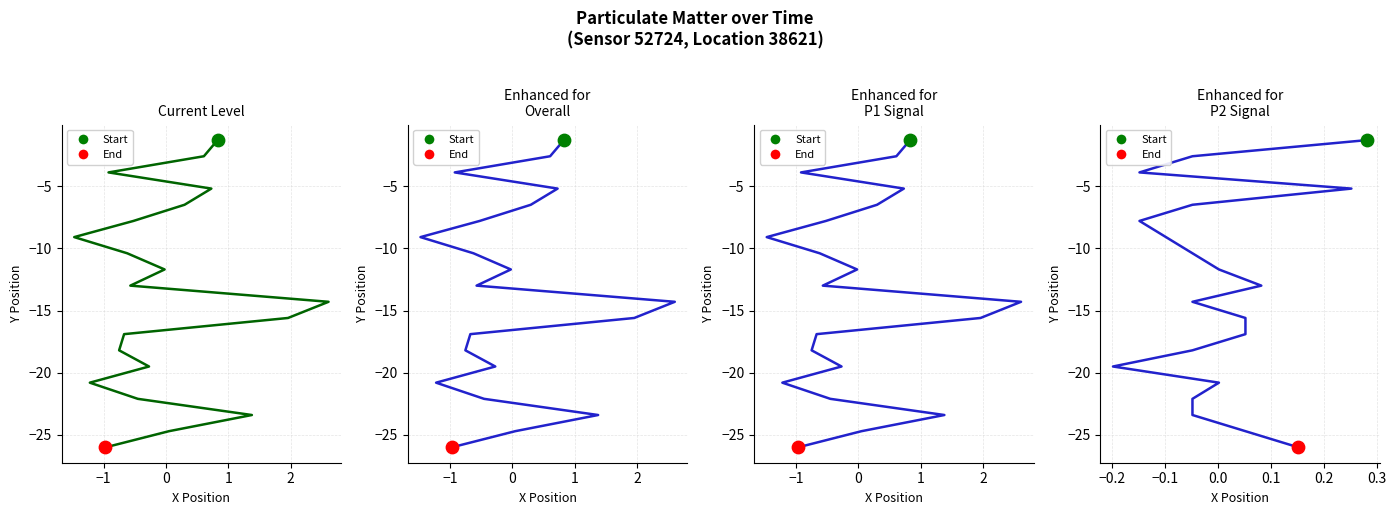

Which series has the widest spread of Y values?

P1